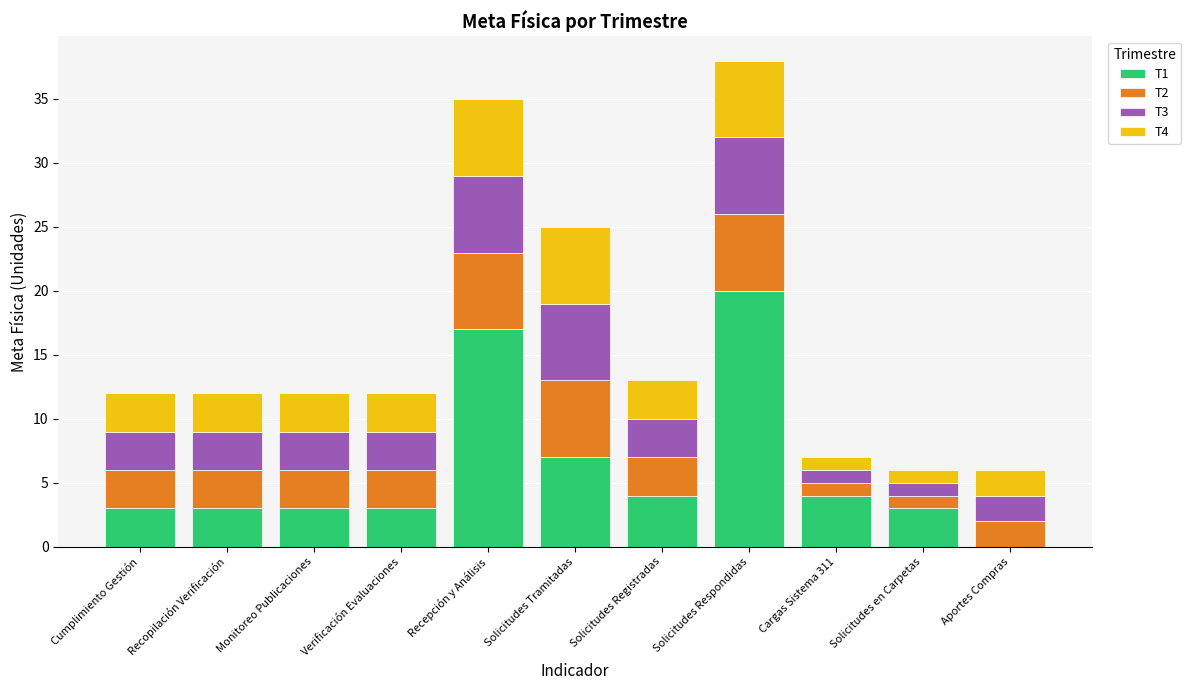

What is the total value across all series at Solicitudes Respondidas?

38